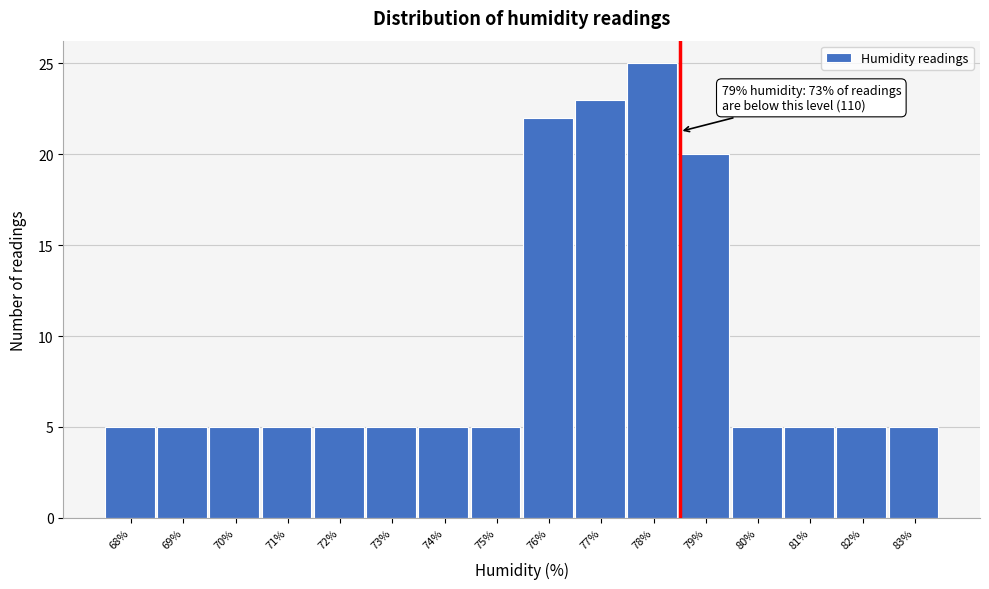

Reading left to right, list all the values displayed in this chart.

5	5	5	5	5	5	5	5	22	23	25	20	5	5	5	5